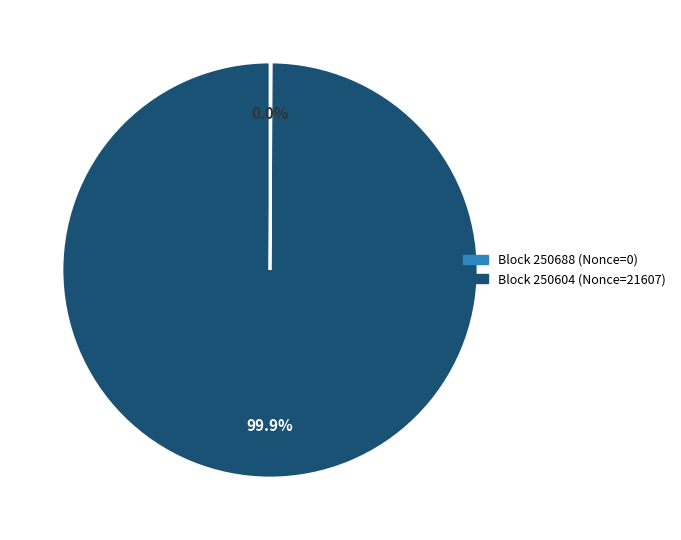

What is the change in value from 250688 to 250604?

+21607